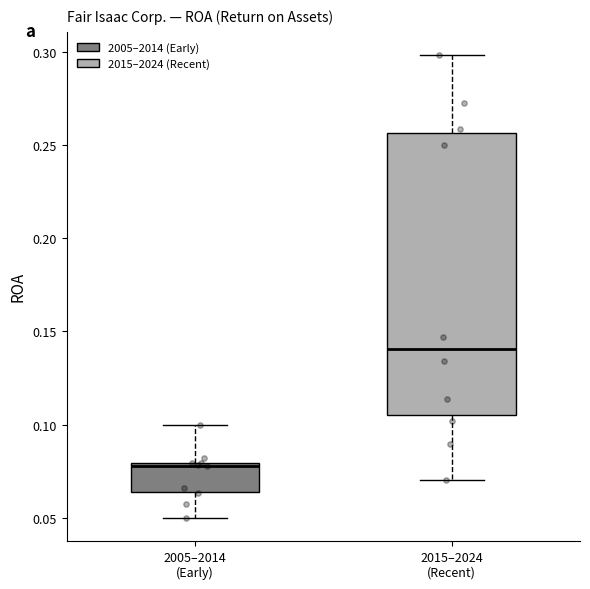

Reading left to right, read every box against the y-axis: the position of its median line, the range the box covers, and the ends of its whiskers. The values are not printed on the chart, so give them approximately, as read against the axis.

2005–2014 (Early): median 0.080 (just below the box's upper edge), box 0.065 to 0.080, whiskers 0.050 to 0.100
2015–2024 (Recent): median 0.140, box 0.105 to 0.255, whiskers 0.070 to 0.300